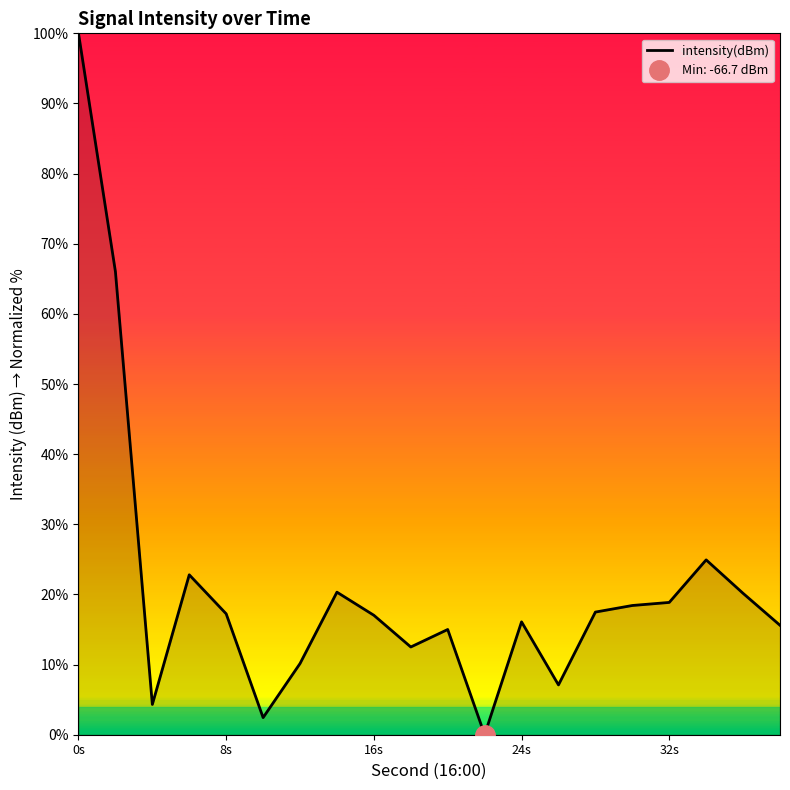

Which category has the highest value in the intensity(dBm) series?

0s